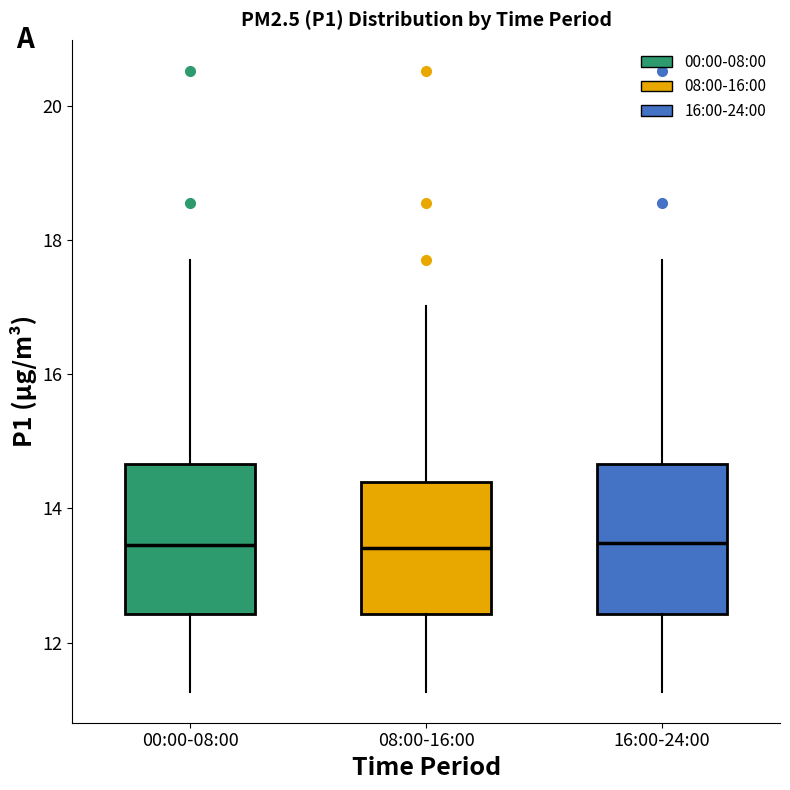

Where does the upper whisker of the box for 16:00-24:00 end on the y-axis? The values are not printed on the chart, so give them approximately, as read against the axis.

17.8